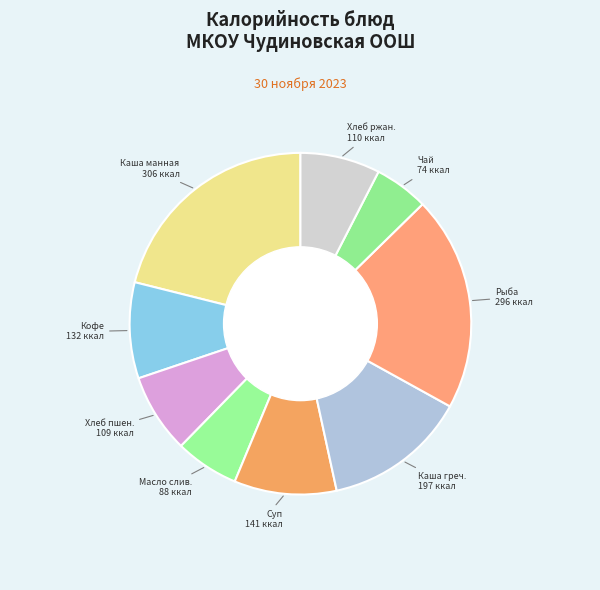

How many slices are in this pie chart?

9